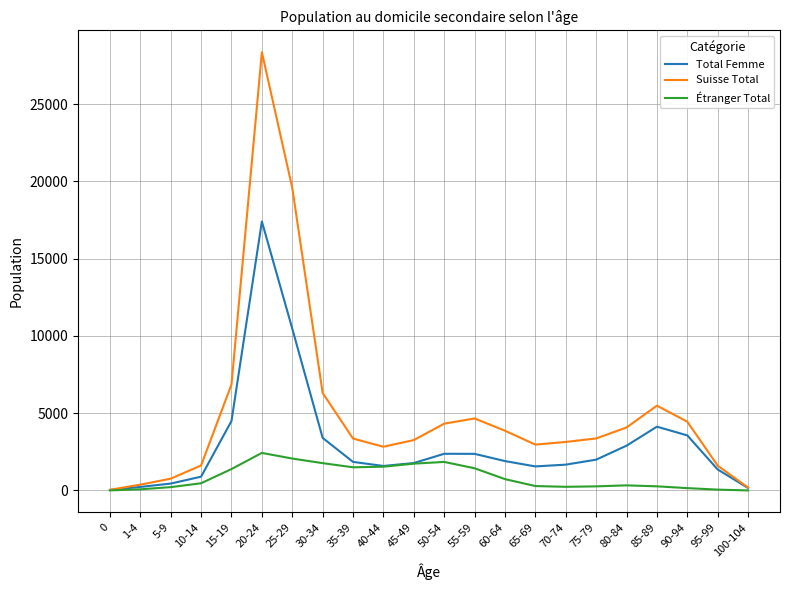

What is the sum of all Suisse Total values?

111520